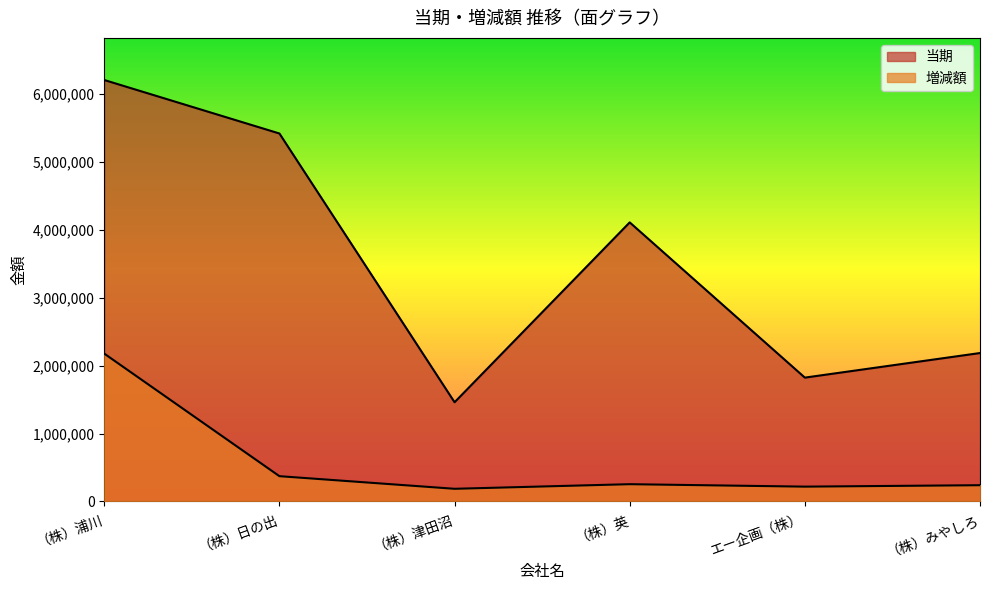

Reading left to right, what are all the values shown in this chart?

当期: （株）浦川=6210231	（株）日の出=5422037	（株）津田沼=1460513	（株）英=4111825	エー企画（株）=1823768	（株）みやしろ=2186140
増減額: （株）浦川=2177227	（株）日の出=371006	（株）津田沼=185097	（株）英=252964	エー企画（株）=216863	（株）みやしろ=237926